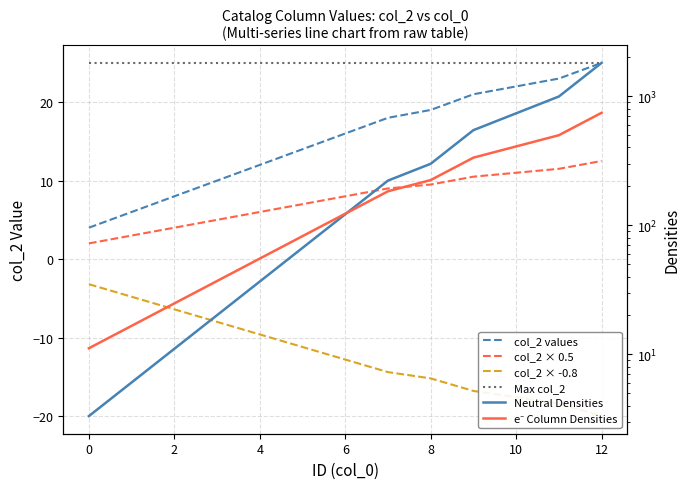

At which label does Neutral Densities reach its peak?

12